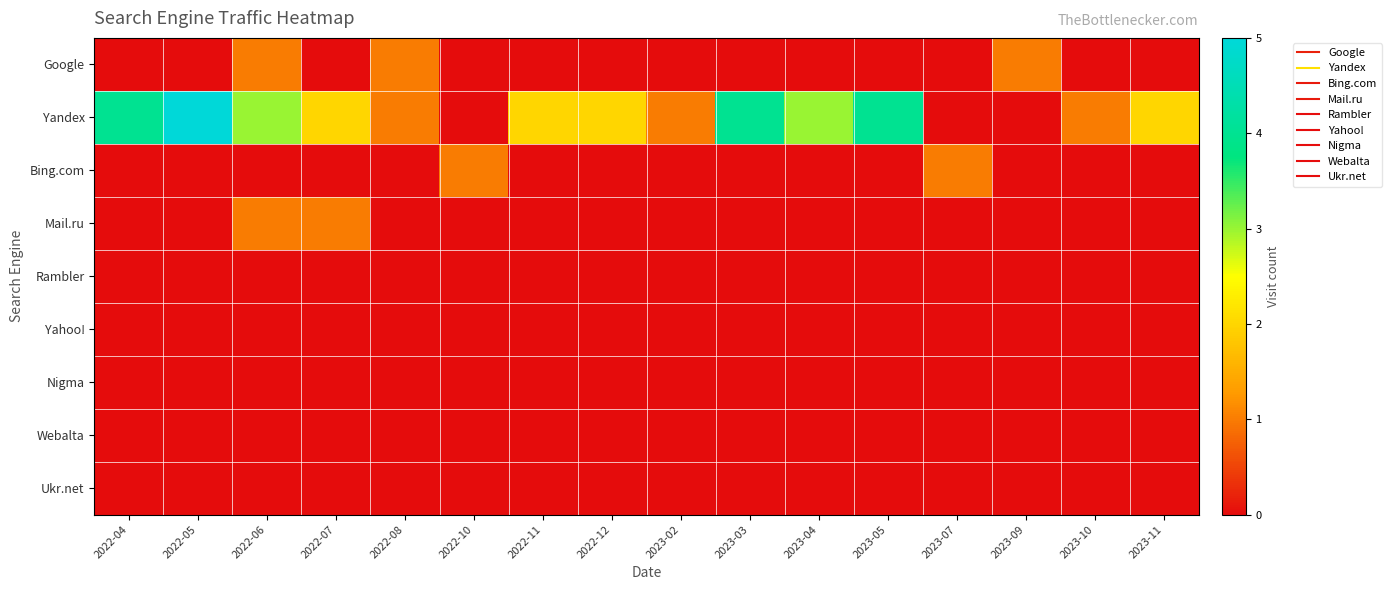

List the series in order of their peak value, highest first.

Yandex, Google, Bing.com, Mail.ru, Rambler, Yahoo!, Nigma, Webalta, Ukr.net